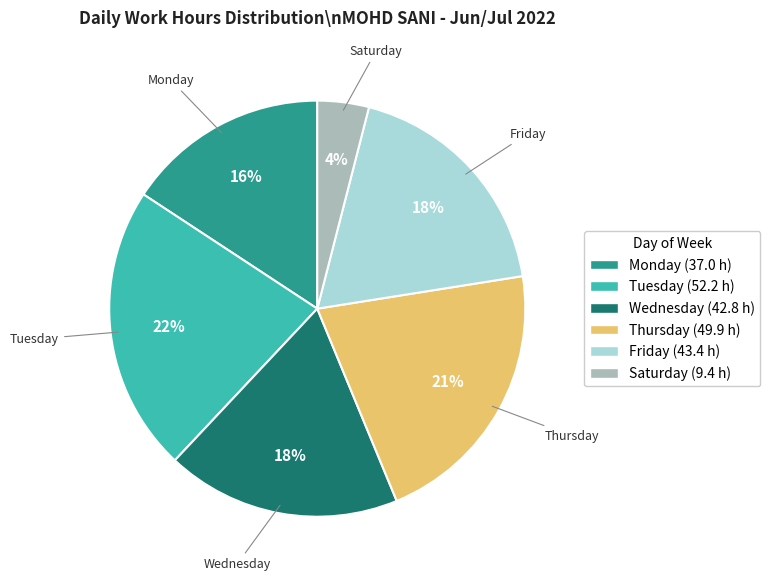

To the nearest percent, what percentage of the pie is Friday?

18%